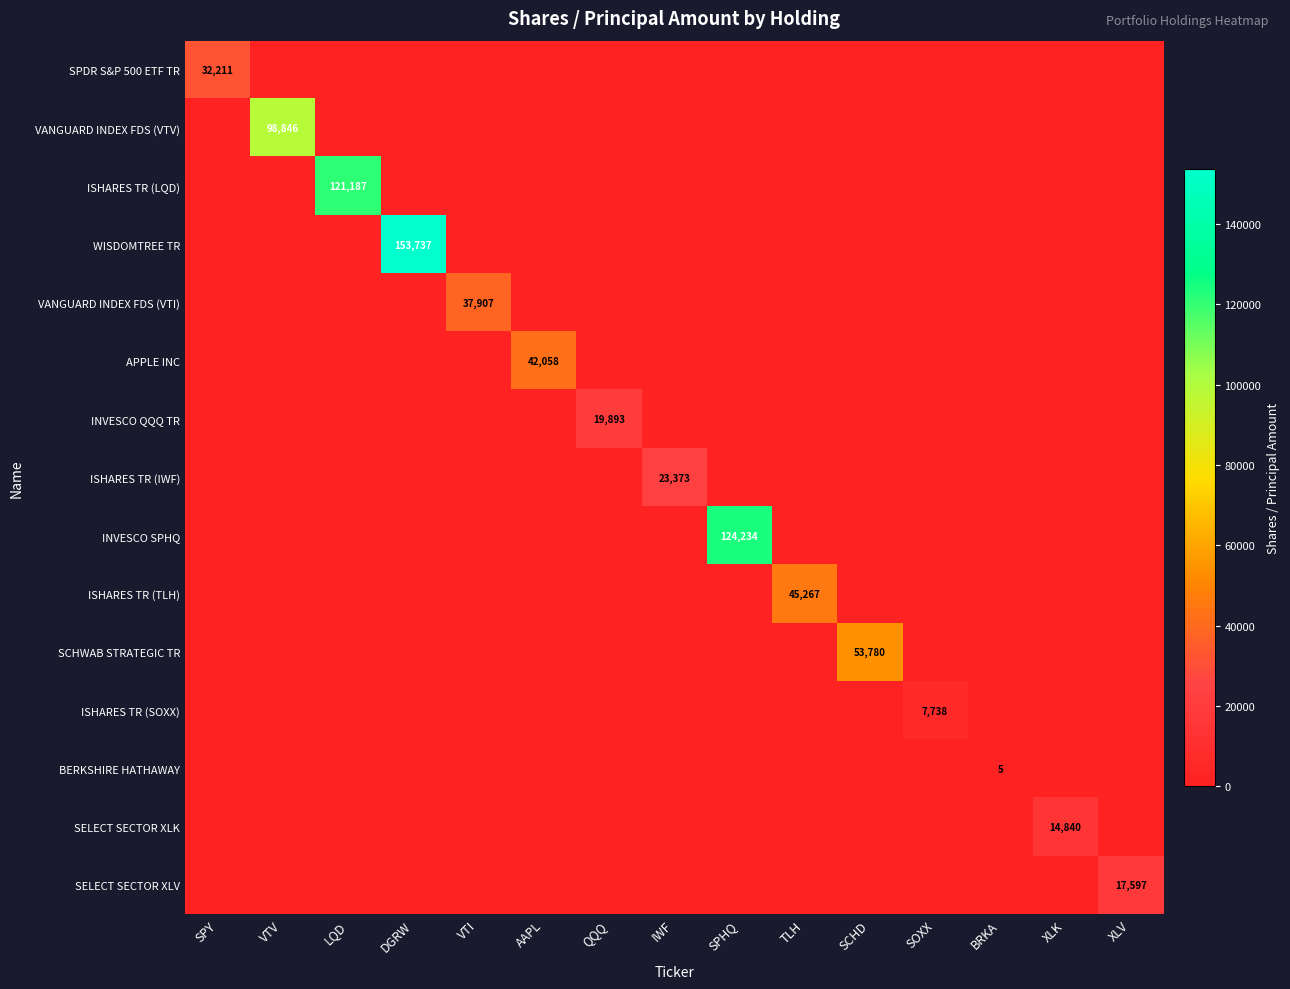

True or false: SPDR S&P 500 ETF TR has a value of 32211 at SPY.

True